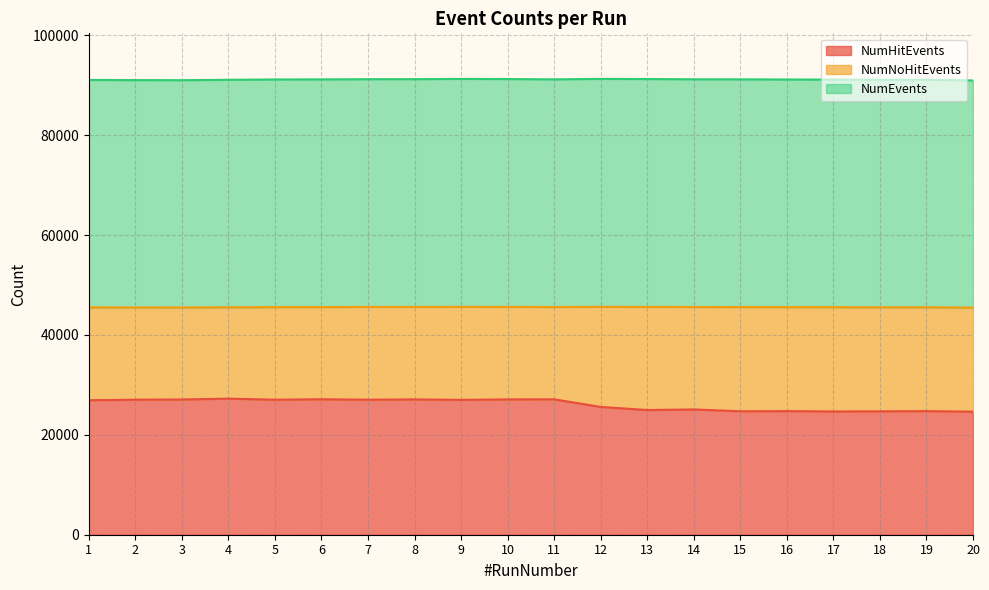

Which label corresponds to the smallest value in the chart?

20